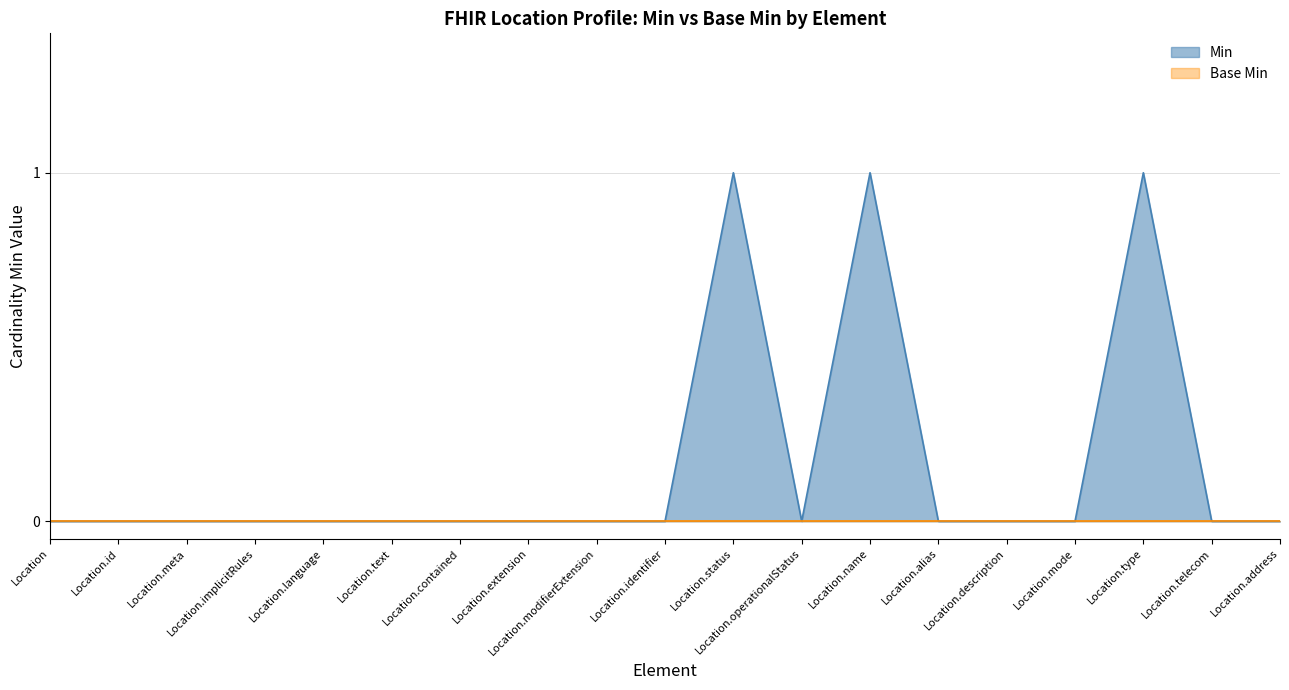

List the labels in order of value, smallest first.

Location, Location.id, Location.meta, Location.implicitRules, Location.language, Location.text, Location.contained, Location.extension, Location.modifierExtension, Location.identifier, Location.operationalStatus, Location.alias, Location.description, Location.mode, Location.telecom, Location.address, Location.status, Location.name, Location.type